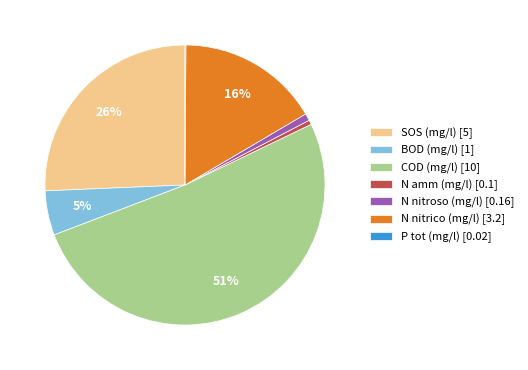

Is the sum of BOD (mg/l) [1] and N nitrico (mg/l) [3.2] greater than half?

No